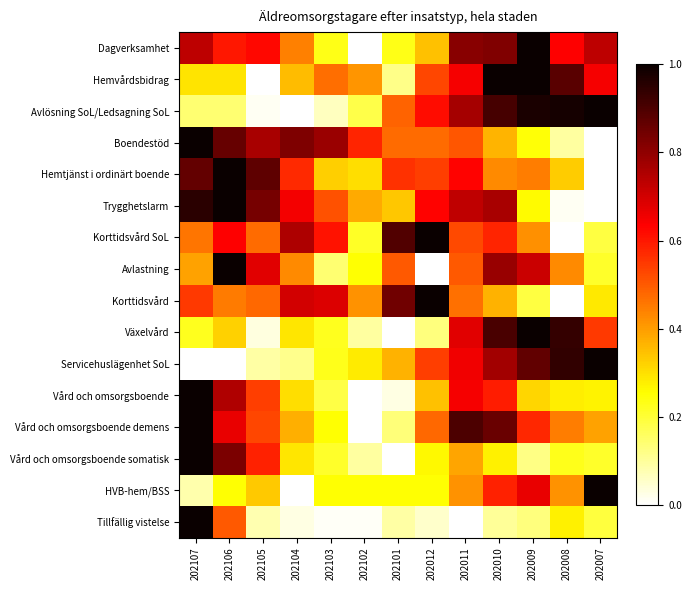

Reading left to right, transcribe all the data shown in this chart.

Dagverksamhet: 202107=0.7	202106=0.6	202105=0.6	202104=0.4	202103=0.2	202102=0.0	202101=0.2	202012=0.3	202011=0.8	202010=0.8	202009=1.0	202008=0.6	202007=0.7
Hemvårdsbidrag: 202107=0.3	202106=0.3	202105=0.0	202104=0.4	202103=0.5	202102=0.4	202101=0.1	202012=0.5	202011=0.6	202010=1.0	202009=1.0	202008=0.9	202007=0.6
Avlösning SoL/Ledsagning SoL: 202107=0.1	202106=0.1	202105=0.0	202104=0.0	202103=0.1	202102=0.2	202101=0.5	202012=0.6	202011=0.8	202010=0.9	202009=1.0	202008=1.0	202007=1.0
Boendestöd: 202107=1.0	202106=0.9	202105=0.8	202104=0.8	202103=0.8	202102=0.6	202101=0.5	202012=0.5	202011=0.5	202010=0.4	202009=0.2	202008=0.1	202007=0.0
Hemtjänst i ordinärt boende: 202107=0.9	202106=1.0	202105=0.9	202104=0.6	202103=0.3	202102=0.3	202101=0.6	202012=0.5	202011=0.6	202010=0.4	202009=0.4	202008=0.3	202007=0.0
Trygghetslarm: 202107=1.0	202106=1.0	202105=0.8	202104=0.7	202103=0.5	202102=0.4	202101=0.3	202012=0.6	202011=0.7	202010=0.8	202009=0.3	202008=0.0	202007=0.0
Korttidsvård SoL: 202107=0.5	202106=0.6	202105=0.5	202104=0.8	202103=0.6	202102=0.2	202101=0.9	202012=1.0	202011=0.5	202010=0.6	202009=0.4	202008=0.0	202007=0.2
Avlastning: 202107=0.4	202106=1.0	202105=0.7	202104=0.4	202103=0.1	202102=0.2	202101=0.5	202012=0.0	202011=0.5	202010=0.8	202009=0.7	202008=0.4	202007=0.2
Korttidsvård: 202107=0.5	202106=0.5	202105=0.5	202104=0.7	202103=0.7	202102=0.4	202101=0.8	202012=1.0	202011=0.5	202010=0.4	202009=0.2	202008=0.0	202007=0.3
Växelvård: 202107=0.2	202106=0.3	202105=0.0	202104=0.3	202103=0.2	202102=0.1	202101=0.0	202012=0.1	202011=0.7	202010=0.9	202009=1.0	202008=0.9	202007=0.5
Servicehuslägenhet SoL: 202107=0.0	202106=0.0	202105=0.1	202104=0.1	202103=0.2	202102=0.3	202101=0.4	202012=0.5	202011=0.7	202010=0.8	202009=0.9	202008=0.9	202007=1.0
Vård och omsorgsboende: 202107=1.0	202106=0.8	202105=0.5	202104=0.3	202103=0.2	202102=0.0	202101=0.0	202012=0.3	202011=0.6	202010=0.6	202009=0.3	202008=0.3	202007=0.3
Vård och omsorgsboende demens: 202107=1.0	202106=0.7	202105=0.5	202104=0.4	202103=0.2	202102=0.0	202101=0.1	202012=0.5	202011=0.9	202010=0.9	202009=0.6	202008=0.4	202007=0.4
Vård och omsorgsboende somatisk: 202107=1.0	202106=0.8	202105=0.6	202104=0.3	202103=0.2	202102=0.1	202101=0.0	202012=0.3	202011=0.4	202010=0.3	202009=0.1	202008=0.2	202007=0.2
HVB-hem/BSS: 202107=0.1	202106=0.2	202105=0.3	202104=0.0	202103=0.2	202102=0.2	202101=0.2	202012=0.2	202011=0.4	202010=0.6	202009=0.7	202008=0.4	202007=1.0
Tillfällig vistelse: 202107=1.0	202106=0.5	202105=0.1	202104=0.0	202103=0.0	202102=0.0	202101=0.1	202012=0.1	202011=0.0	202010=0.1	202009=0.1	202008=0.3	202007=0.2